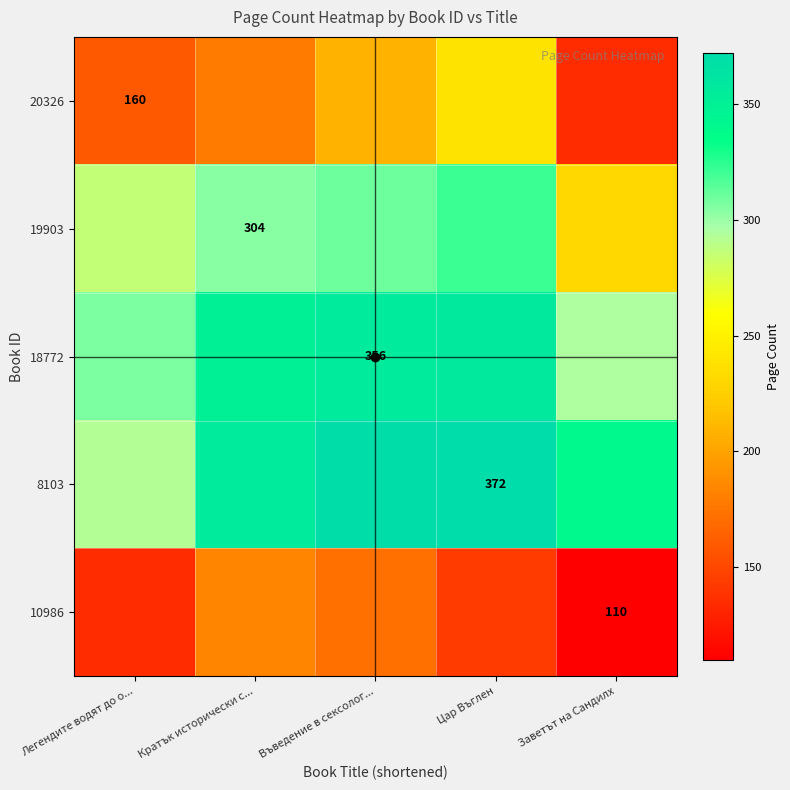

Is the value of 18772 at Легендите водят до о... greater than the value of 20326 at Въведение в сексолог...?

Yes